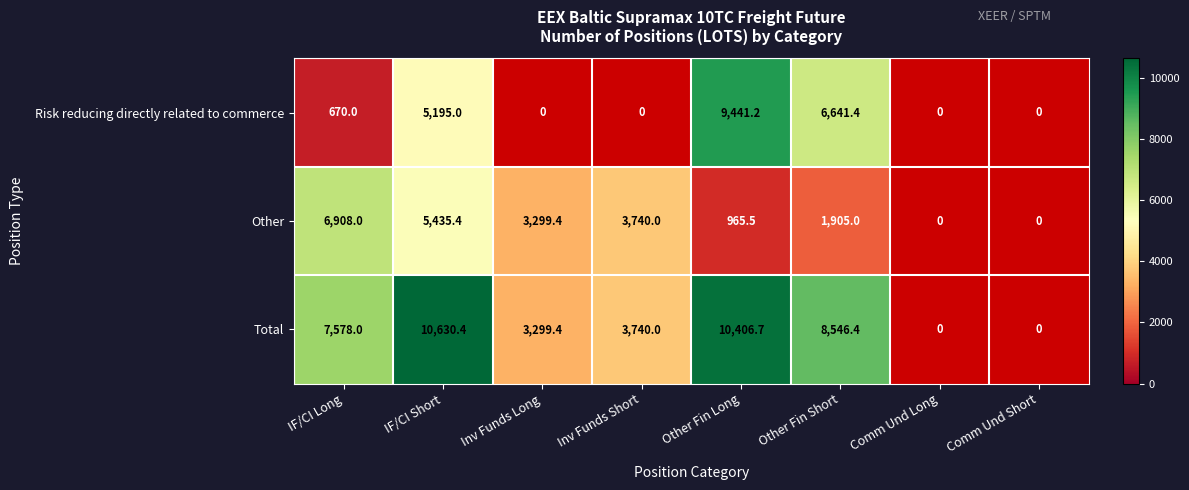

At which category is the sum across all series the highest?

IF/CI Short